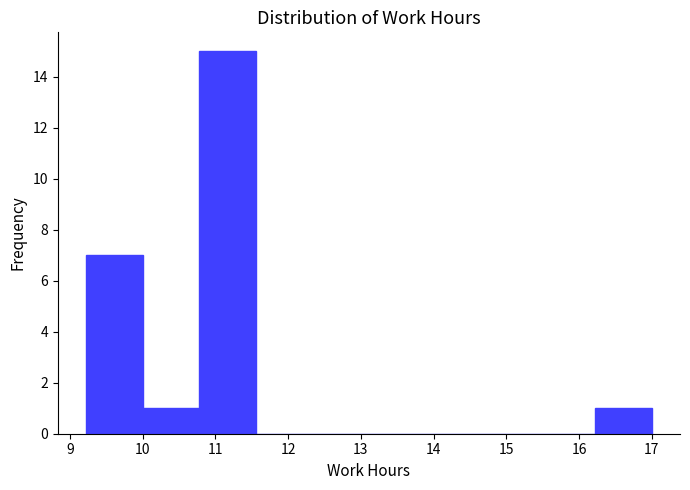

Reading left to right, transcribe this chart: for each bar, give the range it covers on the x-axis and its height. Neither the bar edges nor the heights are printed on the chart, so give them approximately, as read against the axes.

9.2 to 10.0: 7
10.0 to 10.8: 1
10.8 to 11.6: 15
11.6 to 12.3: 0
12.3 to 13.1: 0
13.1 to 13.9: 0
13.9 to 14.7: 0
14.7 to 15.4: 0
15.4 to 16.2: 0
16.2 to 17.0: 1